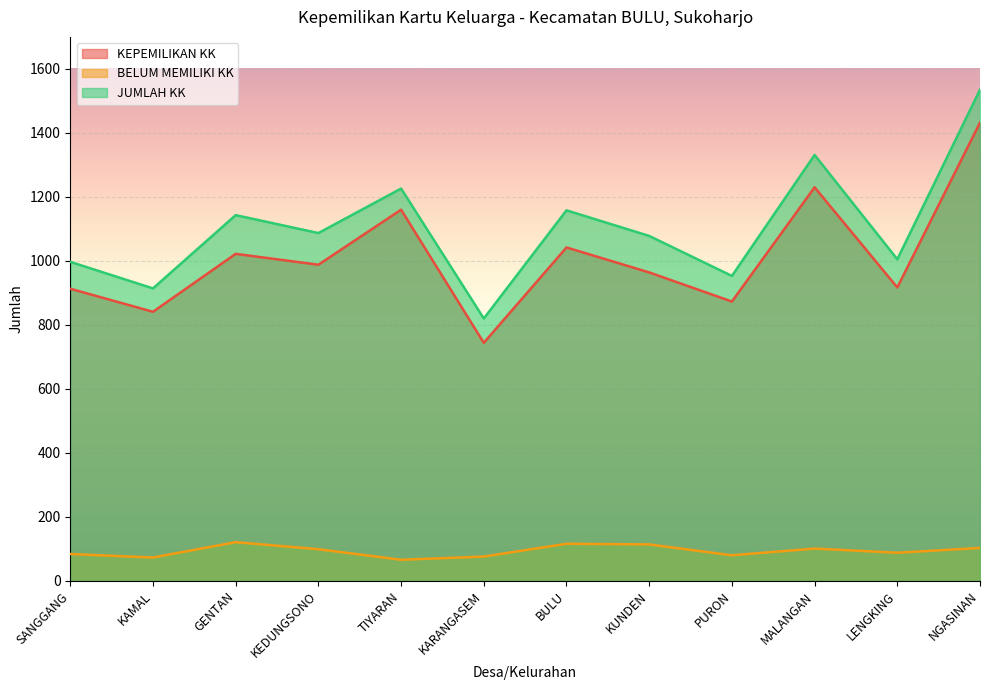

What is the difference between the maximum and second lowest values in the JUMLAH KK series?

621